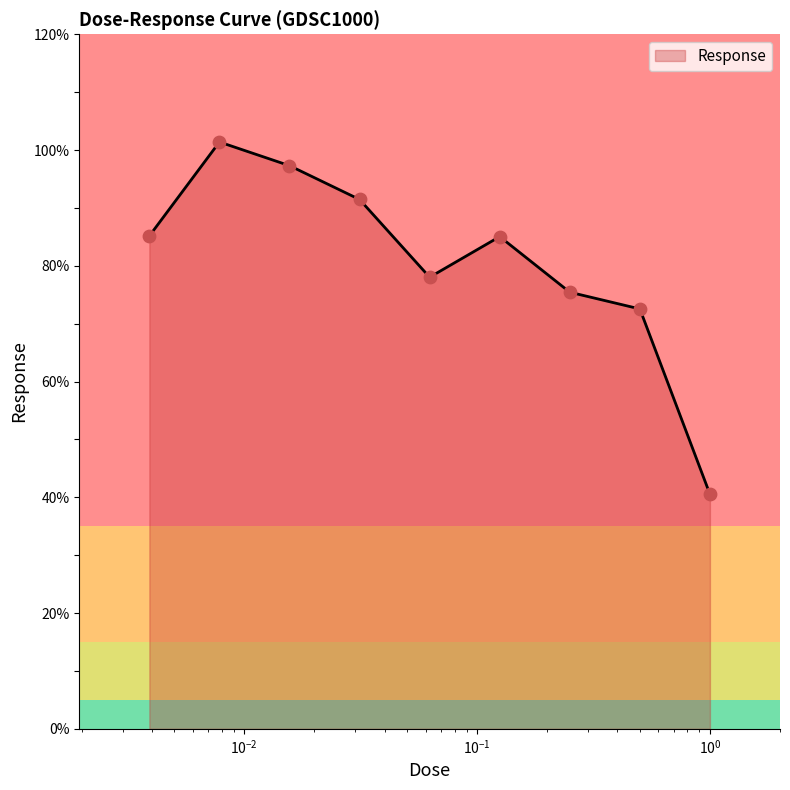

What is the difference between the maximum and minimum values?

60.9